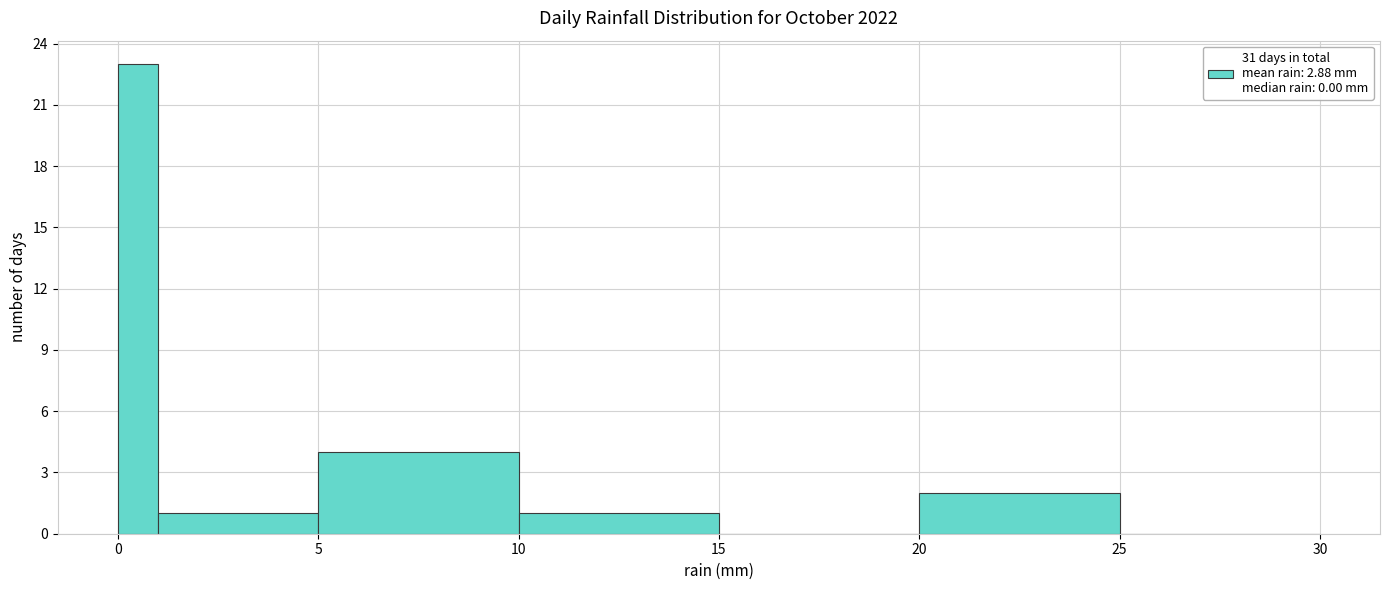

Read against the x-axis, roughly where is the centre of the tallest bar?

0.5